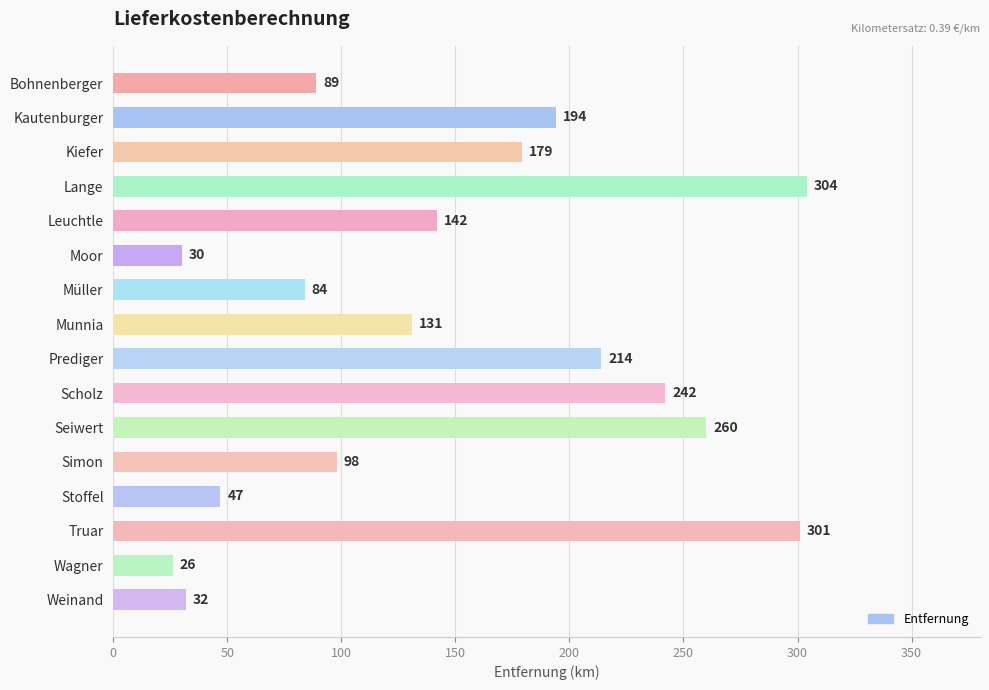

What is the label of the 7th bar from the bottom?

Scholz